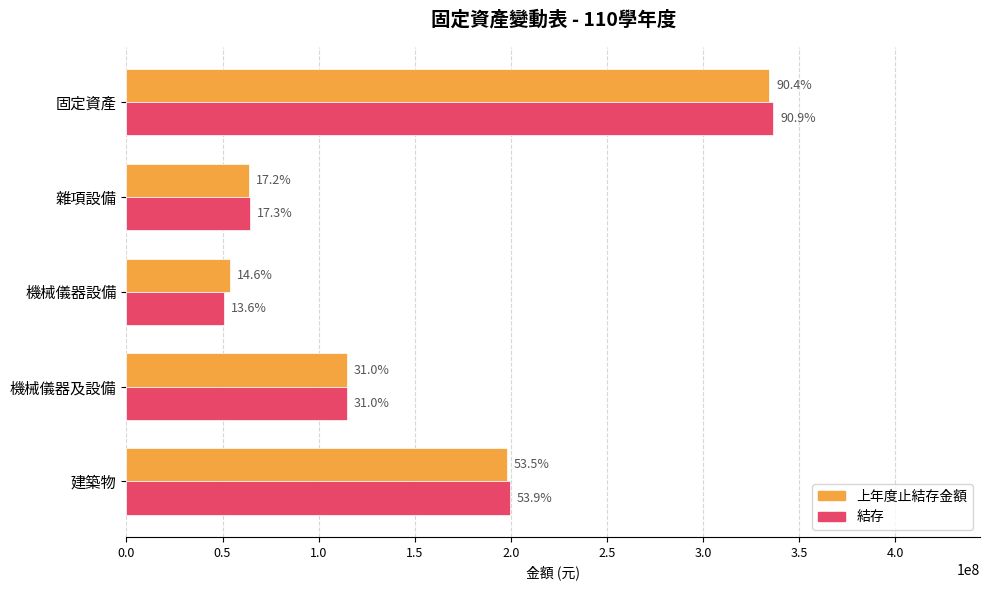

Which series has the largest total across all categories?

結存